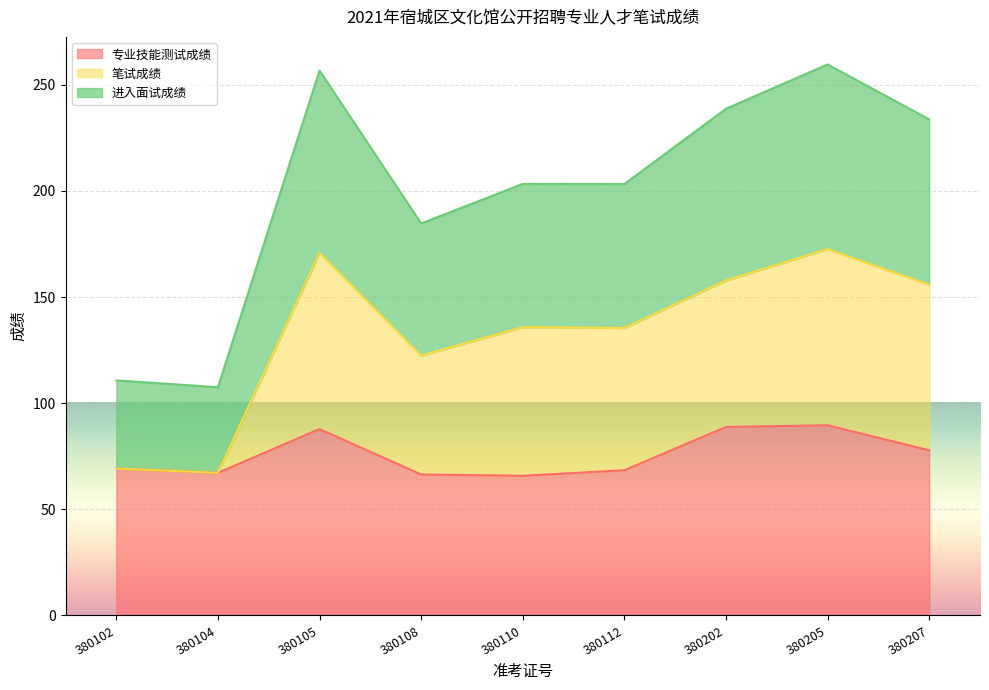

What is the difference between the highest and lowest values at 380207?

155.9